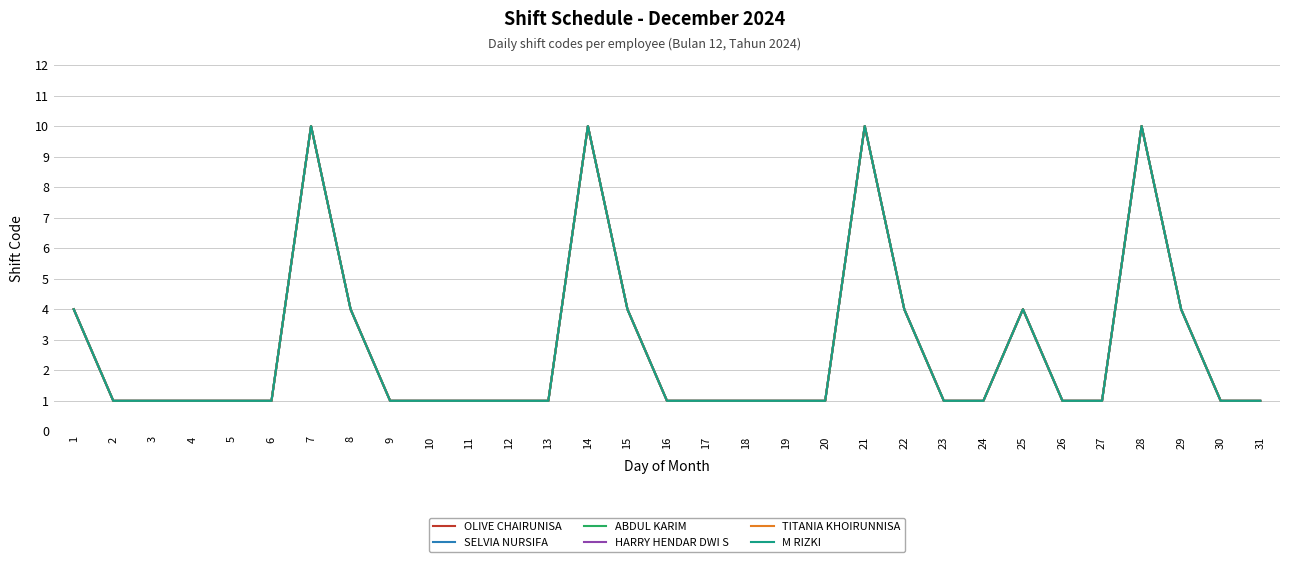

Between 2 and 6, which series saw the biggest shift?

OLIVE CHAIRUNISA